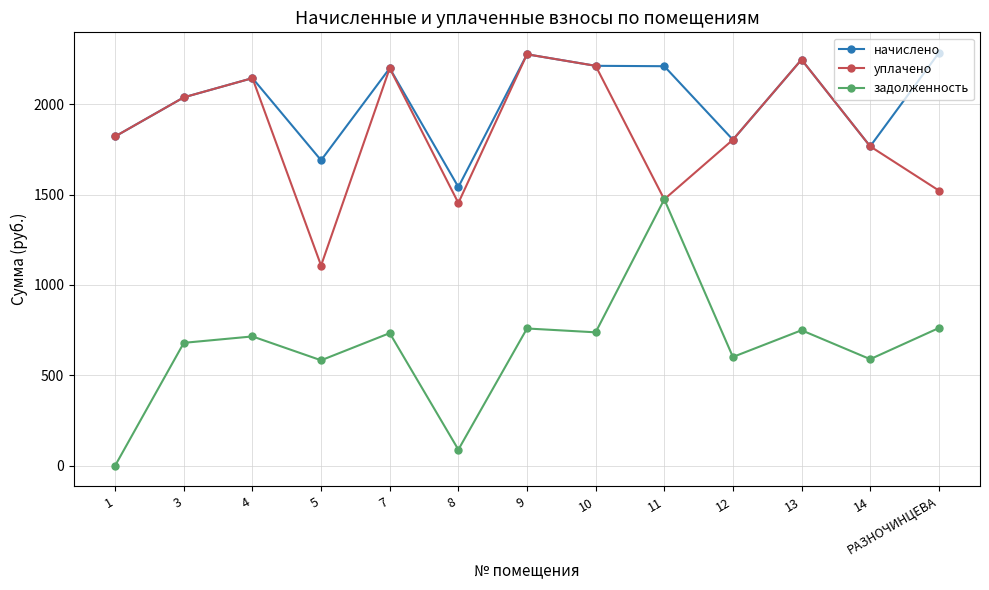

True or false: начислено and задолженность cross at least once.

False